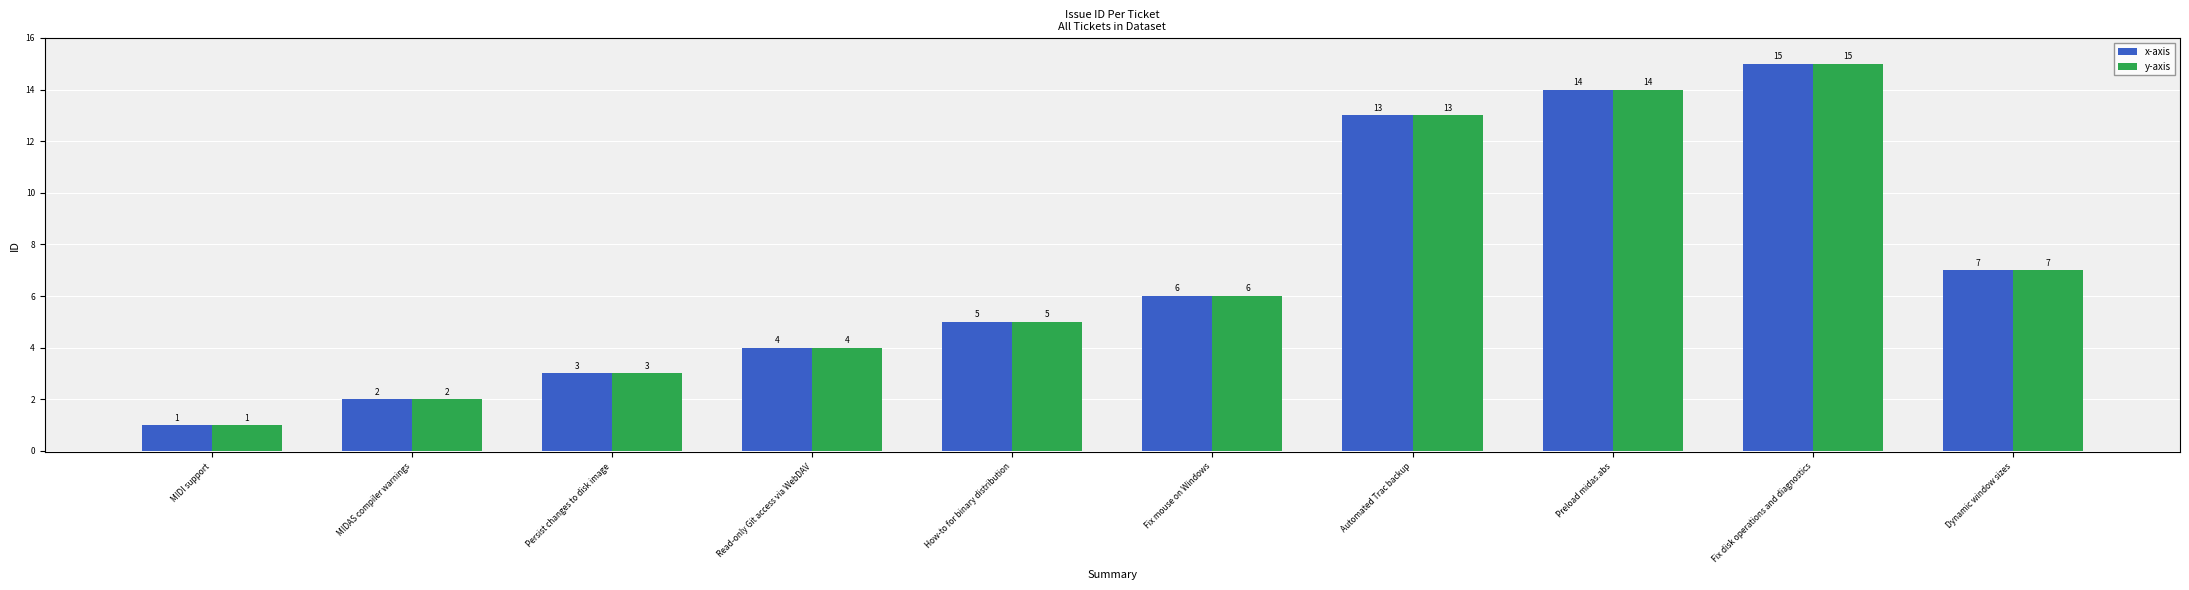

The value of y-axis at How-to for binary distribution is 7. True or false?

False